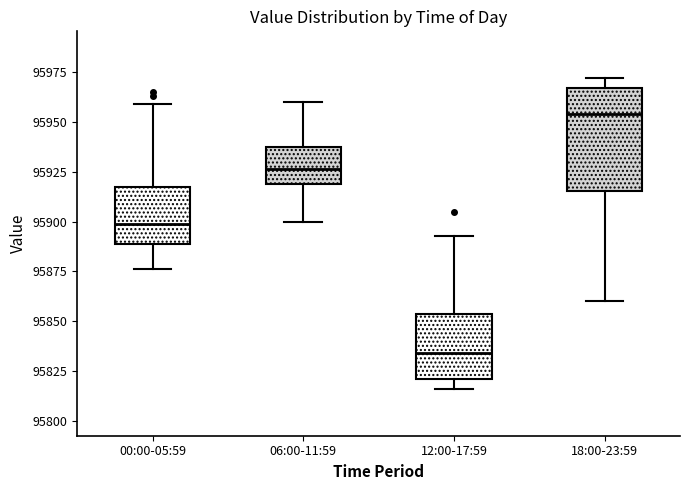

Reading left to right, read every box against the y-axis: the position of its median line, the range the box covers, and the ends of its whiskers. The values are not printed on the chart, so give them approximately, as read against the axis.

00:00-05:59: median 95900, box 95890 to 95915, whiskers 95875 to 95960
06:00-11:59: median 95925, box 95920 to 95935, whiskers 95900 to 95960
12:00-17:59: median 95835, box 95820 to 95855, whiskers 95815 to 95895
18:00-23:59: median 95955, box 95915 to 95965, whiskers 95860 to 95970